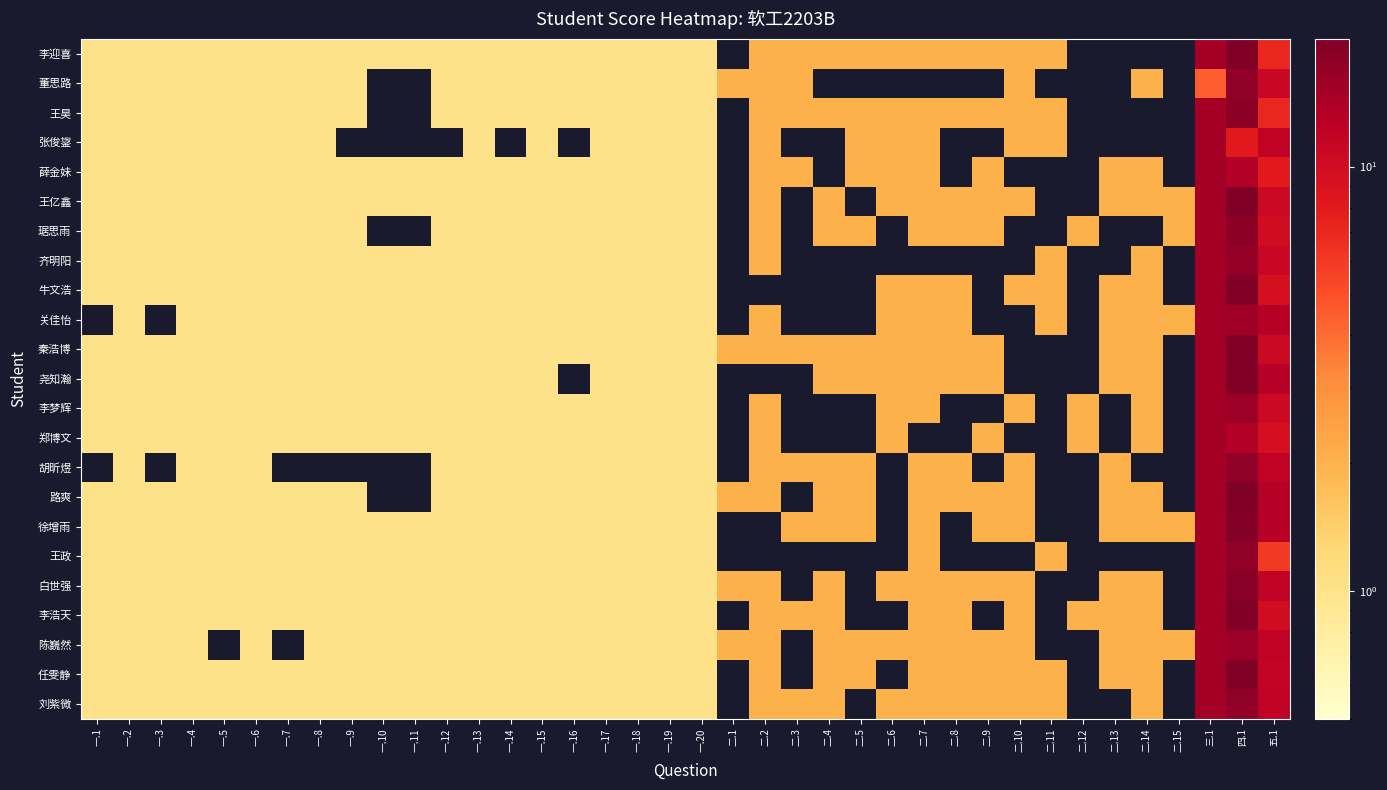

At how many categories does at least one series exceed 18?

1